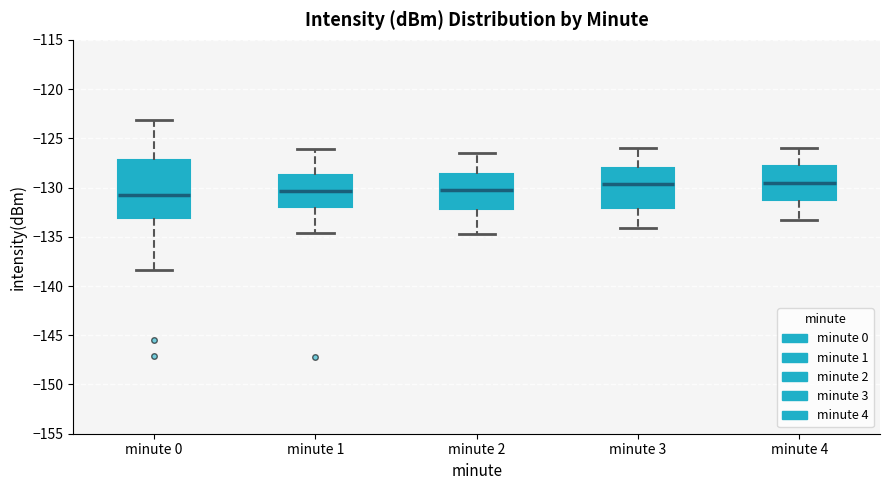

Comparing the boxes themselves (not the whiskers), which one is the tallest?

minute 0